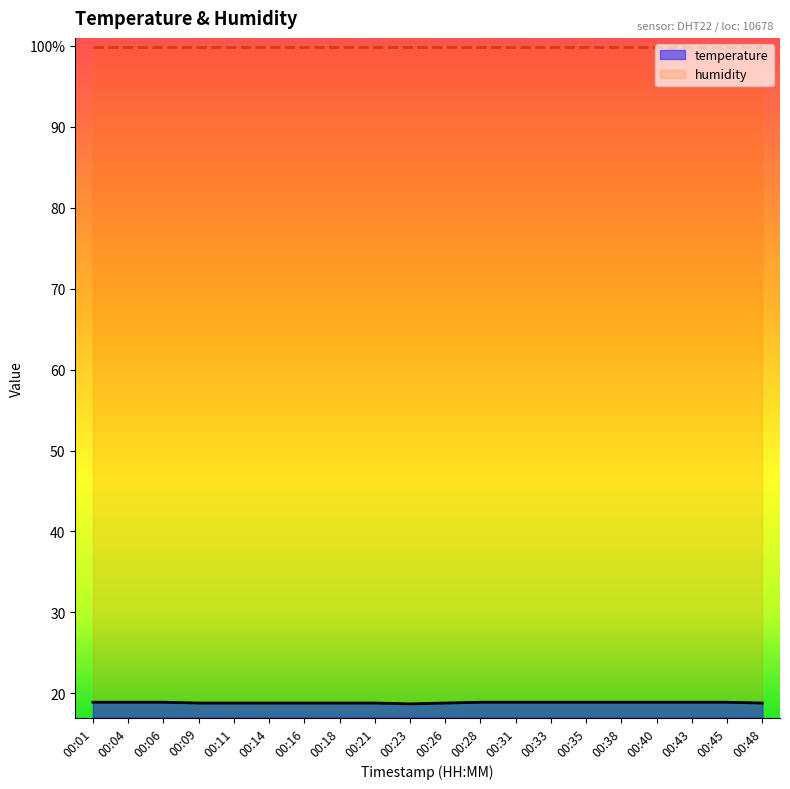

How many values are between 18 and 19?

20